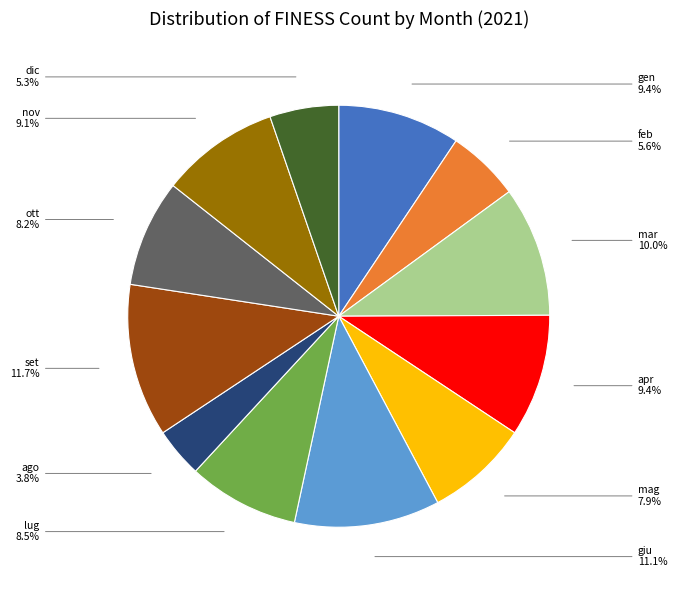

How many slices are in this pie chart?

12